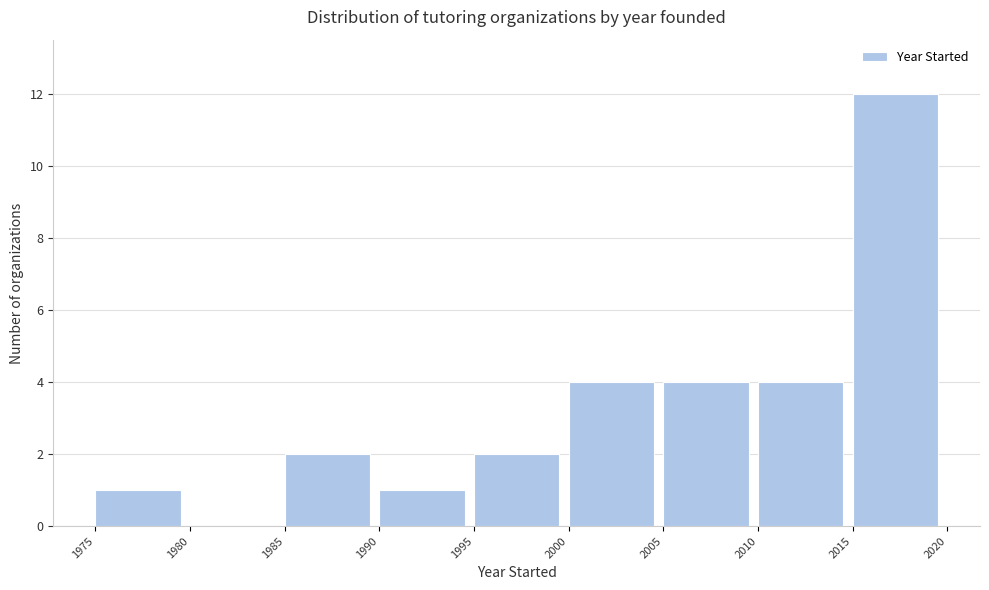

How tall is the bar that spans 1995 to 2000 on the x-axis? The values are not printed on the chart, so give them approximately, as read against the axis.

2